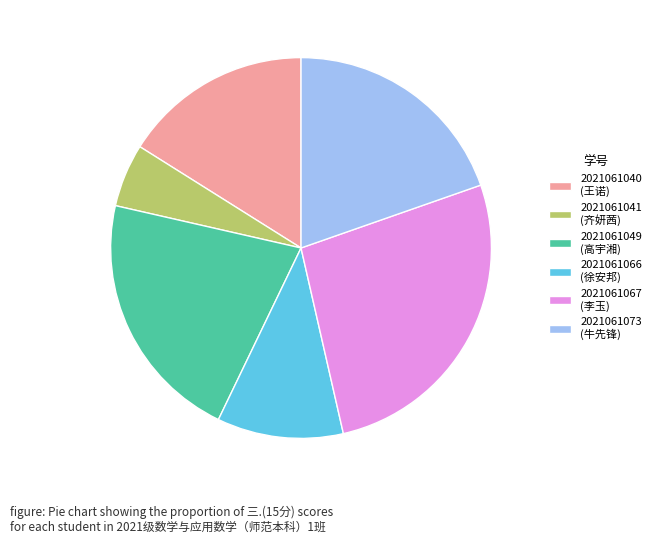

True or false: 2021061066 accounts for 6% of the total.

False